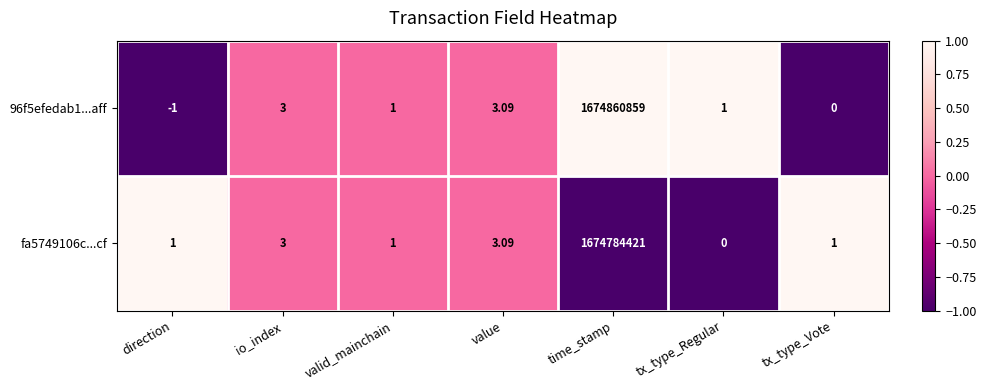

At which label does 96f5efedab1...aff first exceed 1?

io_index